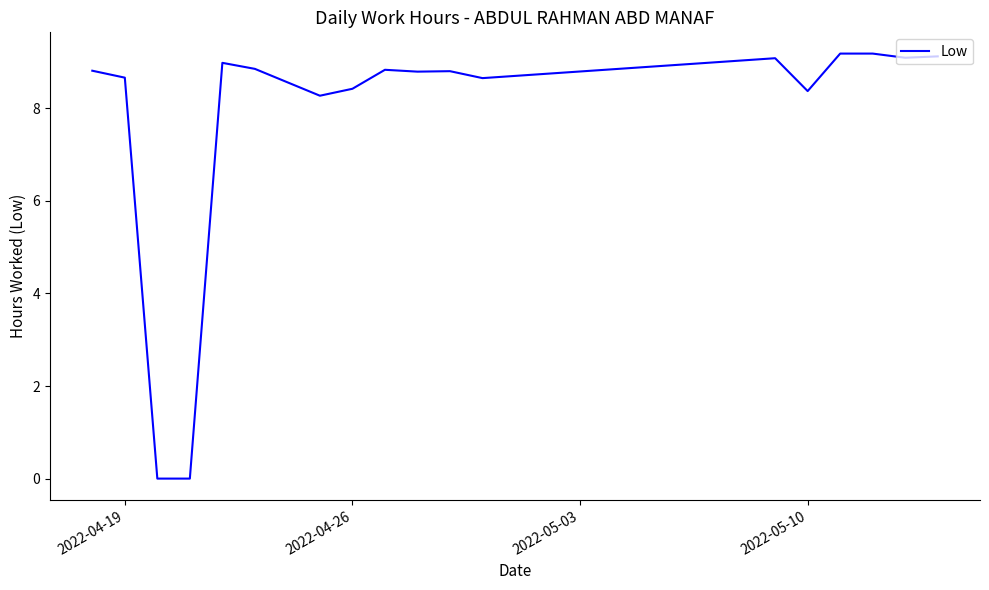

What is the sum of all values?

141.1